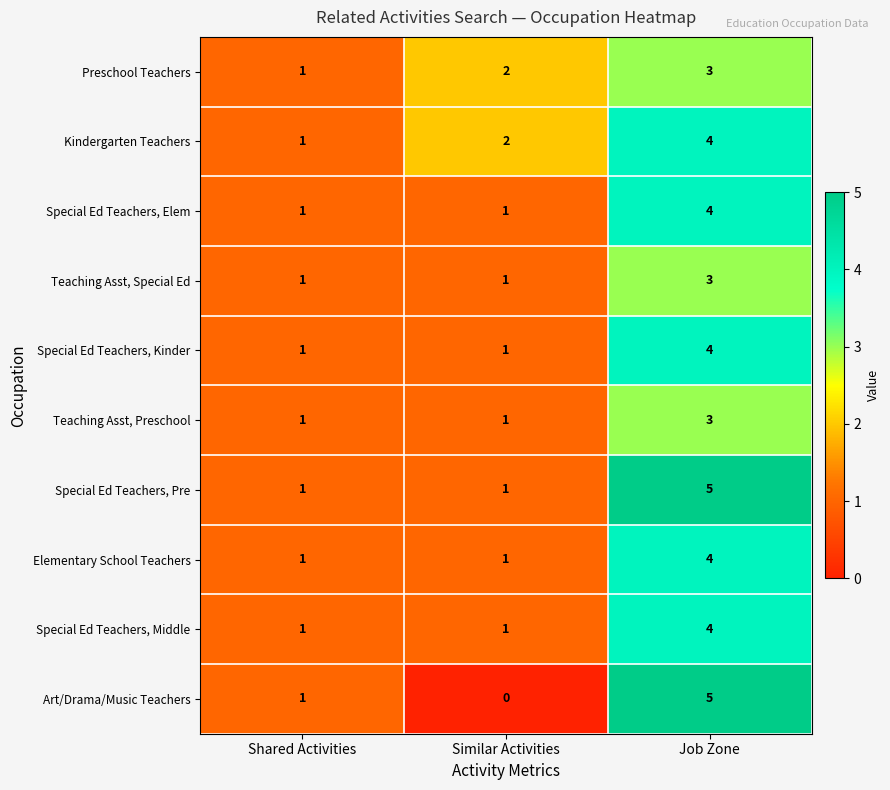

What is the difference between the maximum and minimum values in the Elementary School Teachers series?

3